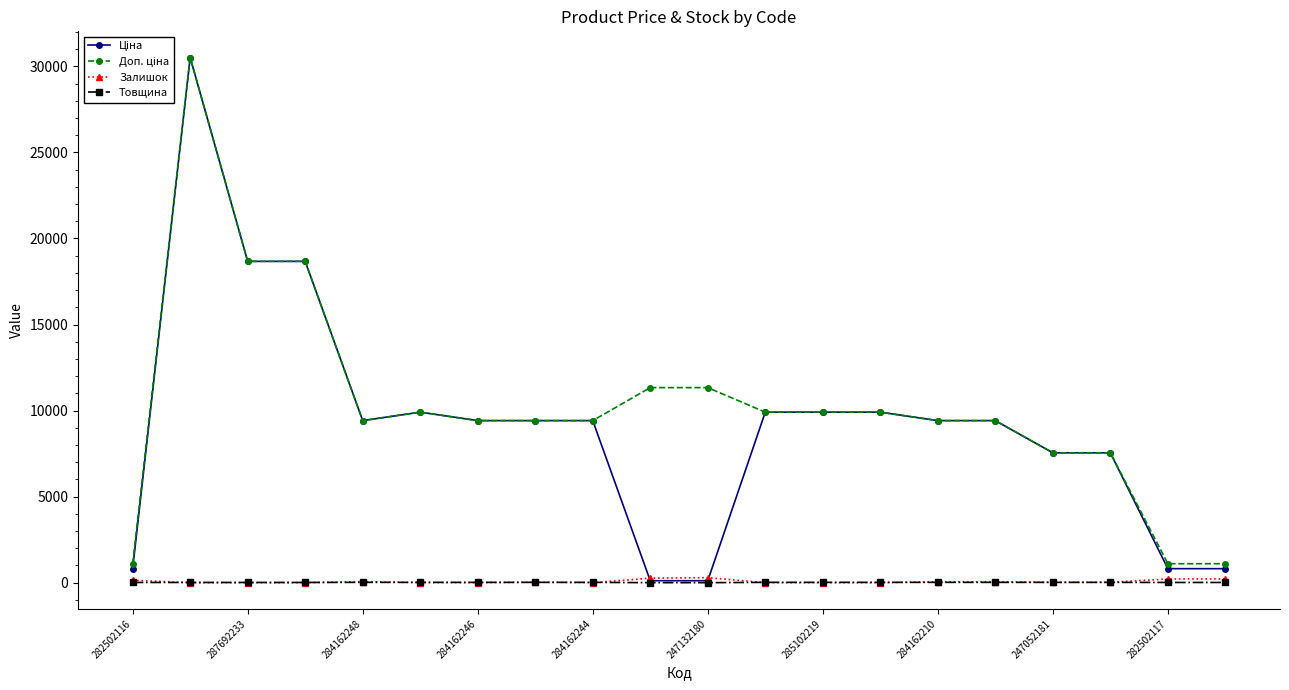

At how many categories does at least one series exceed 18096?

3